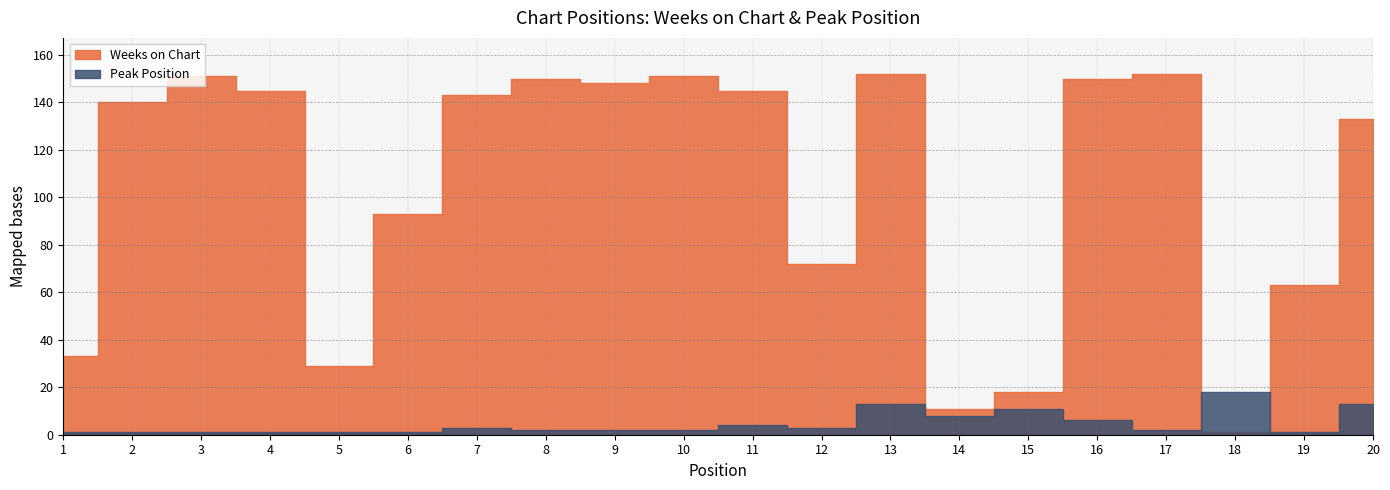

Reading left to right, list all the values displayed in this chart.

Weeks on Chart: 33	140	151	145	29	93	143	150	148	151	145	72	152	11	18	150	152	1	63	133
Peak Position: 1	1	1	1	1	1	3	2	2	2	4	3	13	8	11	6	2	18	1	13